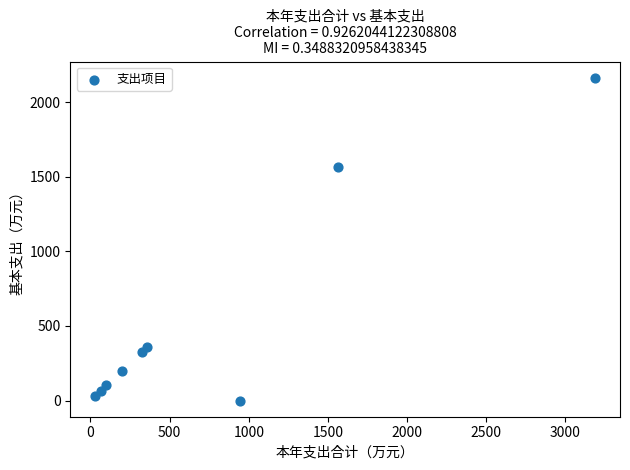

What is the average Y value?

534.5